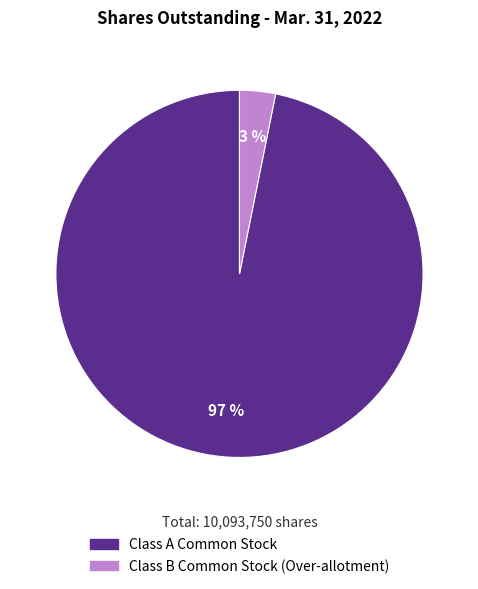

To the nearest percent, what is the difference between the largest and smallest slice percentages?

94%